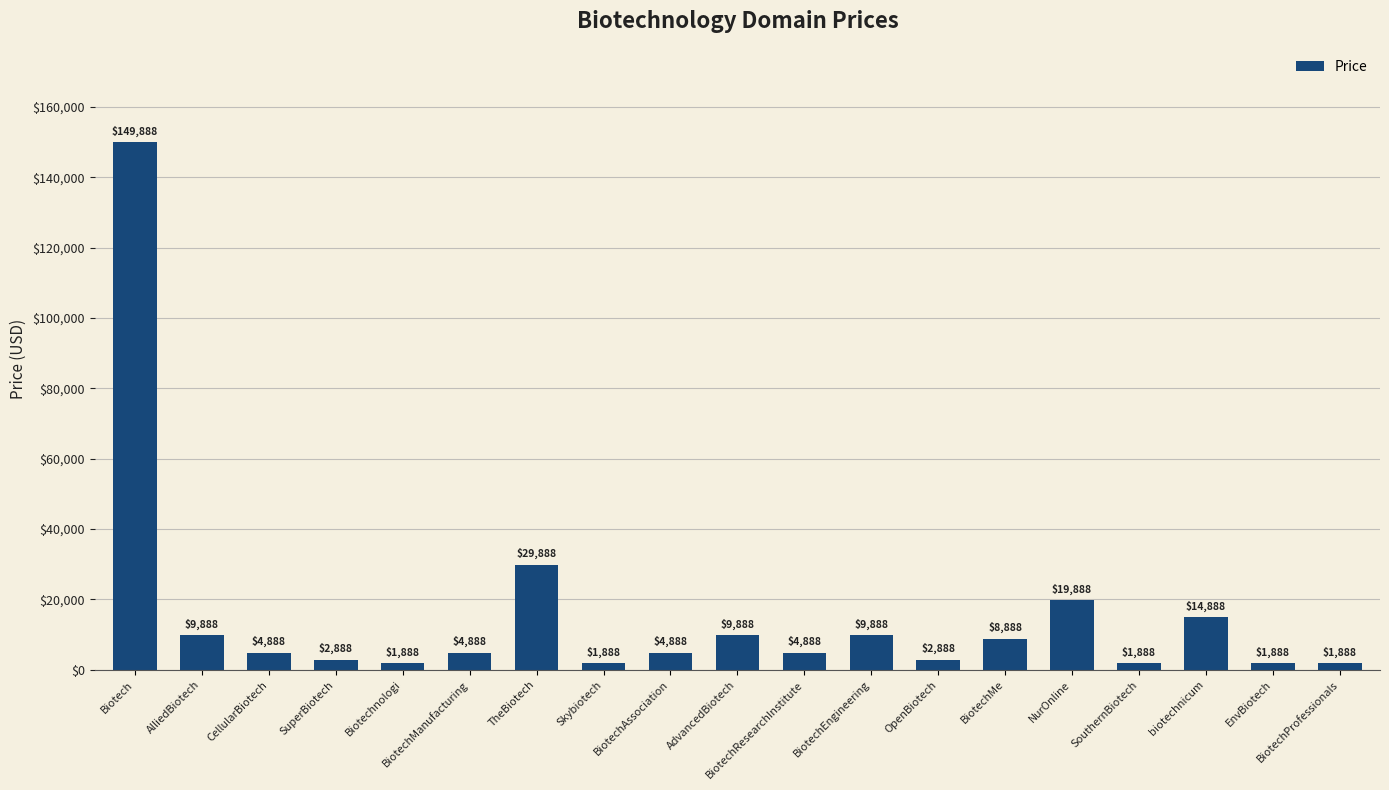

The value at OpenBiotech is 2888. True or false?

True